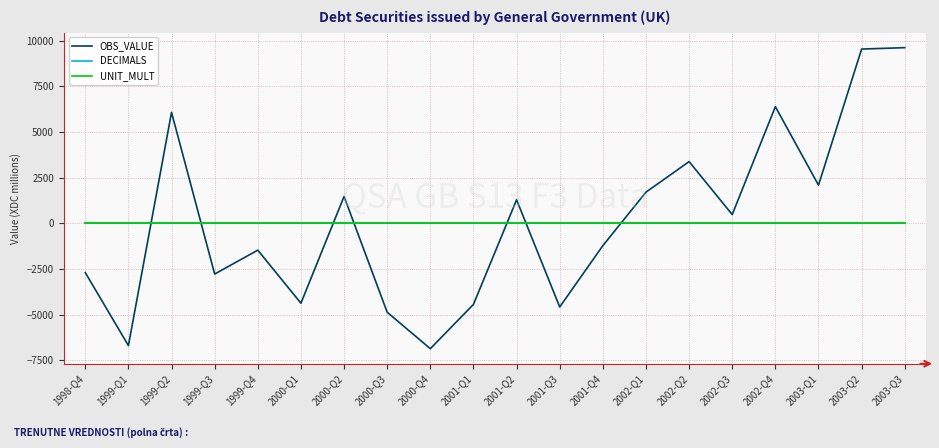

True or false: DECIMALS has a value of 2 at 2002-Q4.

True